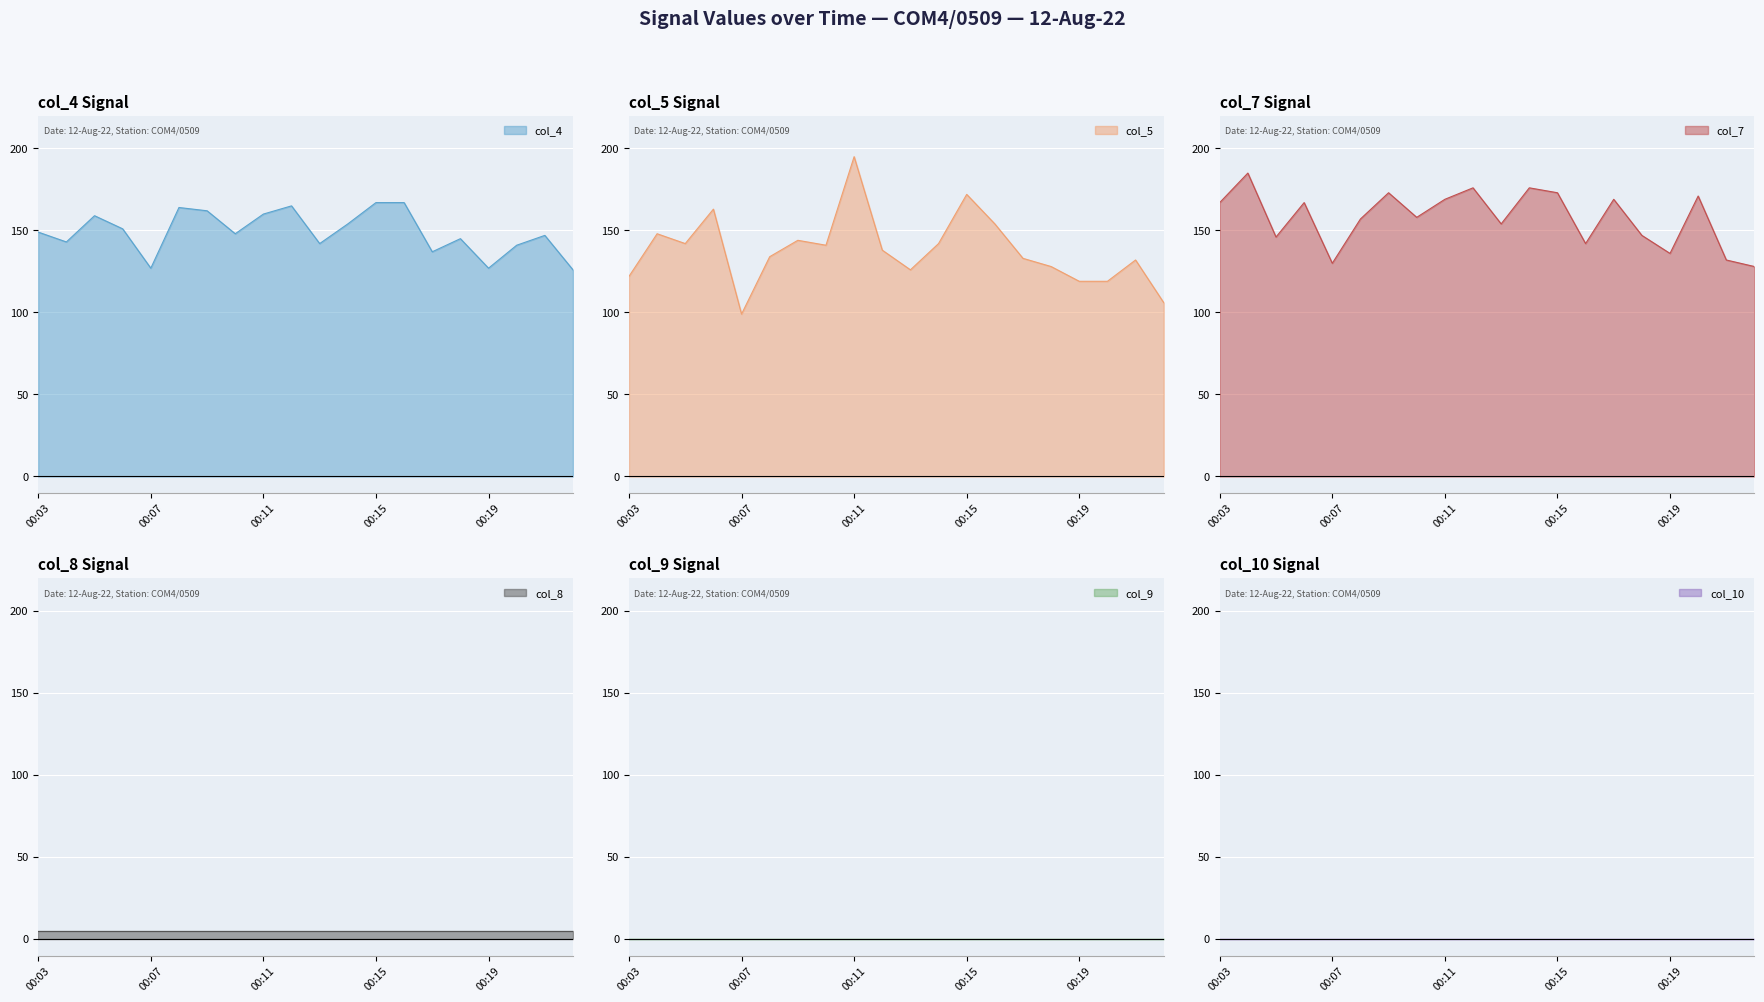

Which category has the lowest value in the col_5 series?

00:07